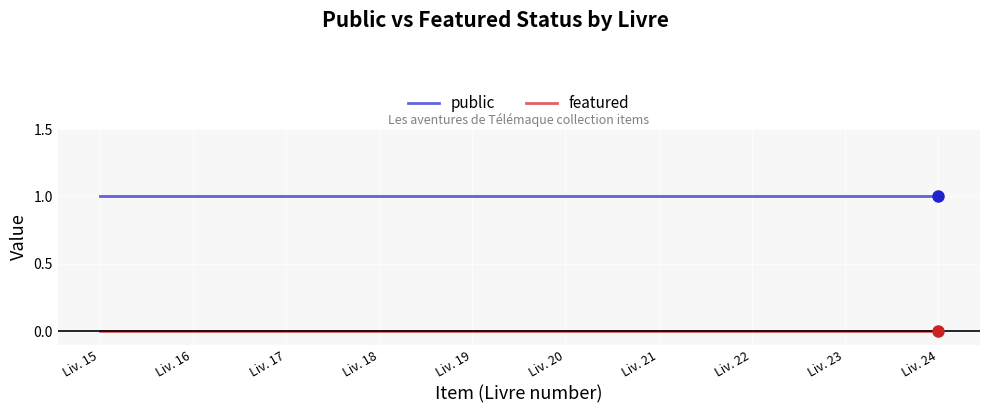

Reading right to left, transcribe all the data shown in this chart.

public: 1	1	1	1	1	1	1	1	1	1
featured: 0	0	0	0	0	0	0	0	0	0